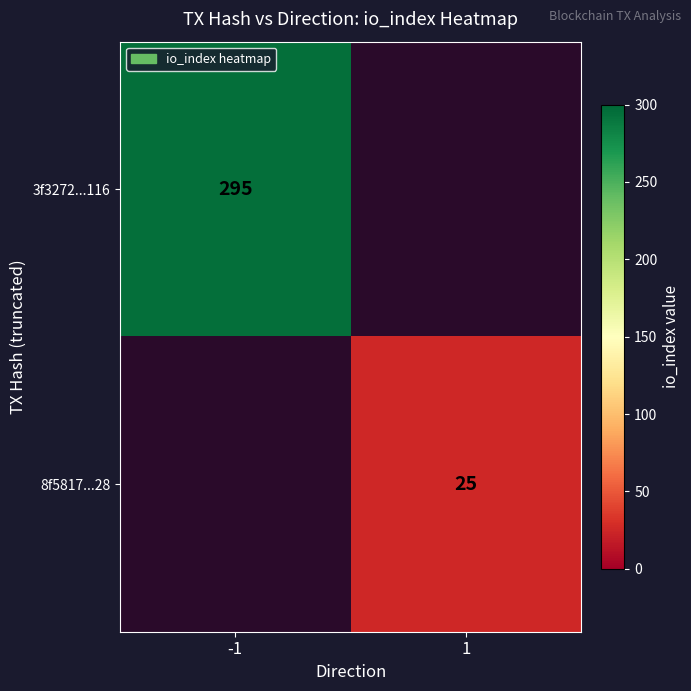

The value of 3f3272...116 at -1 is 295. True or false?

True